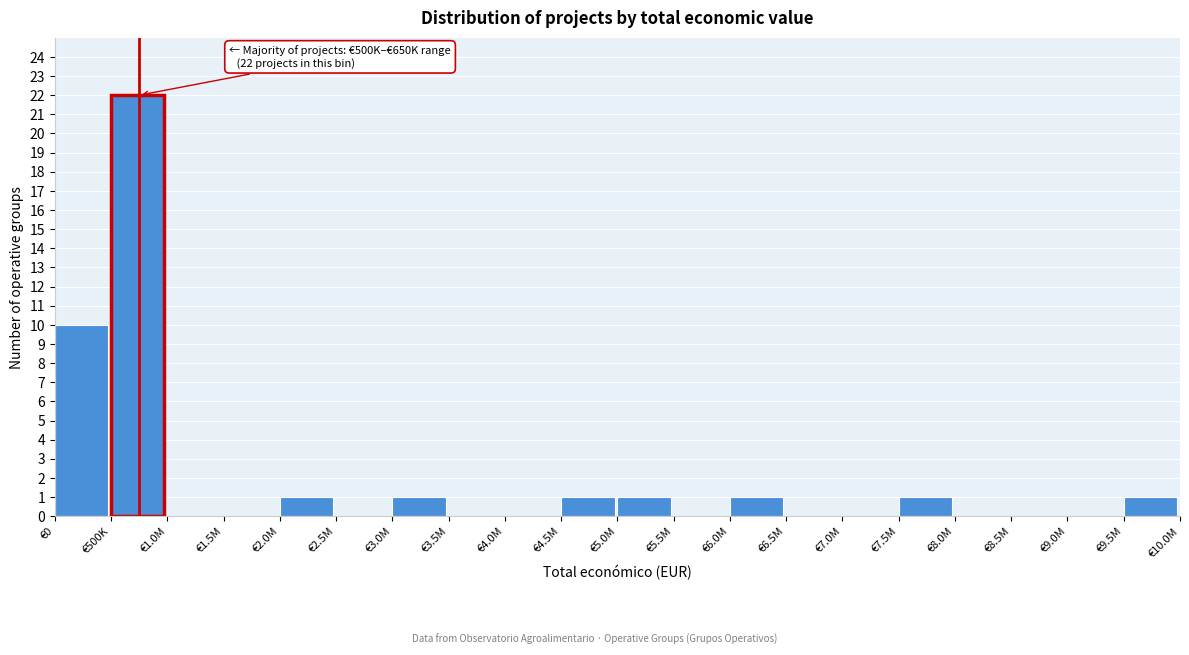

Reading left to right, transcribe all the data shown in this chart.

€0=10	€500K=22	€1.0M=0	€1.5M=0	€2.0M=1	€2.5M=0	€3.0M=1	€3.5M=0	€4.0M=0	€4.5M=1	€5.0M=1	€5.5M=0	€6.0M=1	€6.5M=0	€7.0M=0	€7.5M=1	€8.0M=0	€8.5M=0	€9.0M=0	€9.5M=1